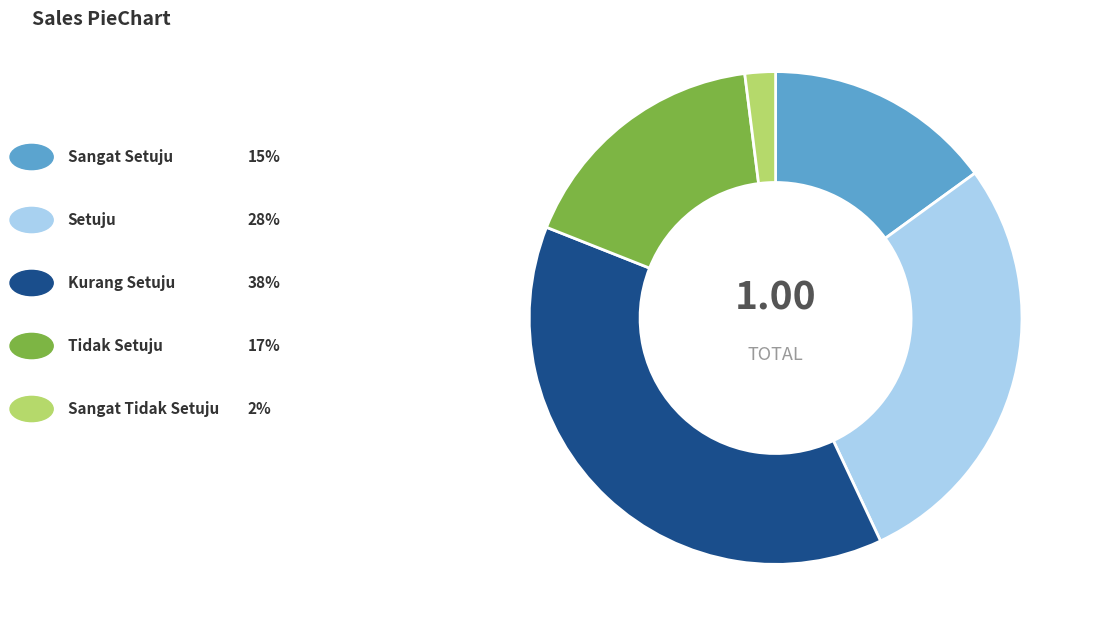

Is there any slice that represents more than half of the pie?

No